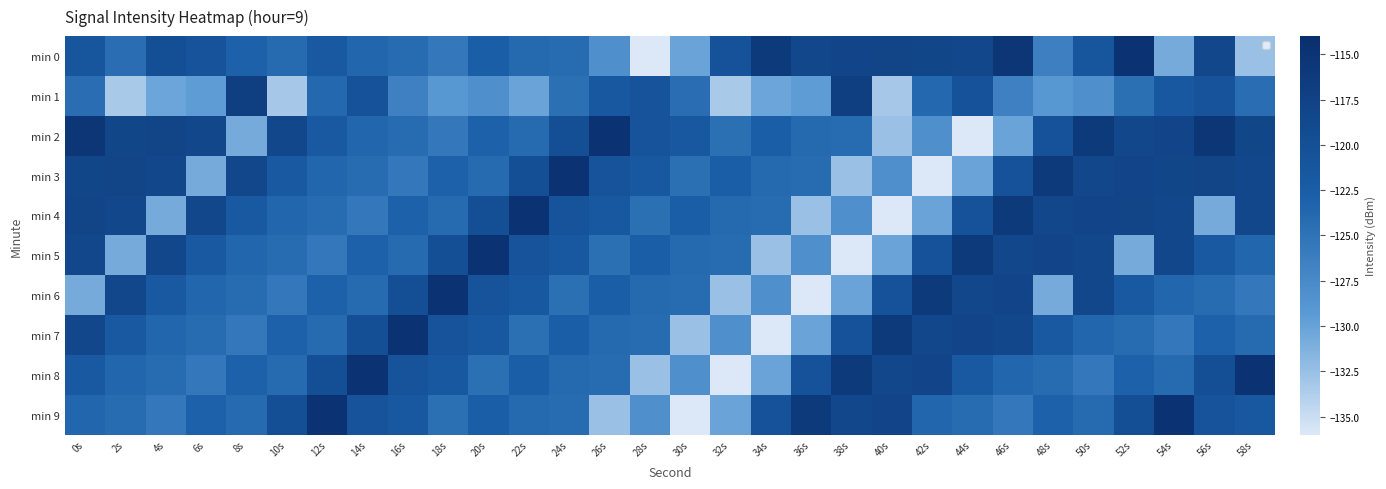

At how many categories does at least one series exceed -133?

30